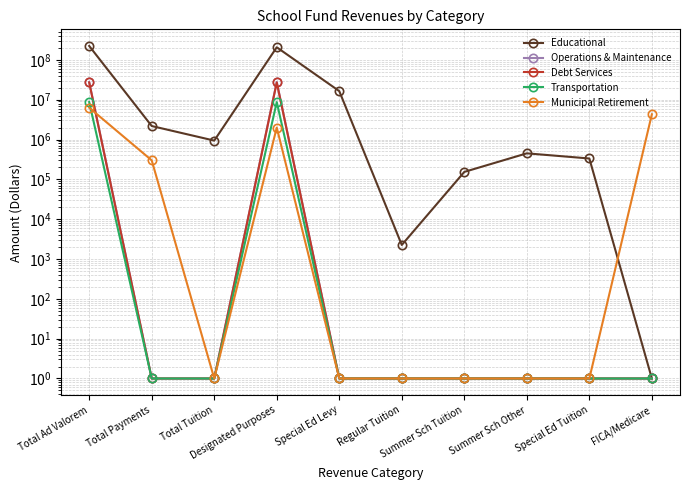

How many categories are shown in the chart?

10